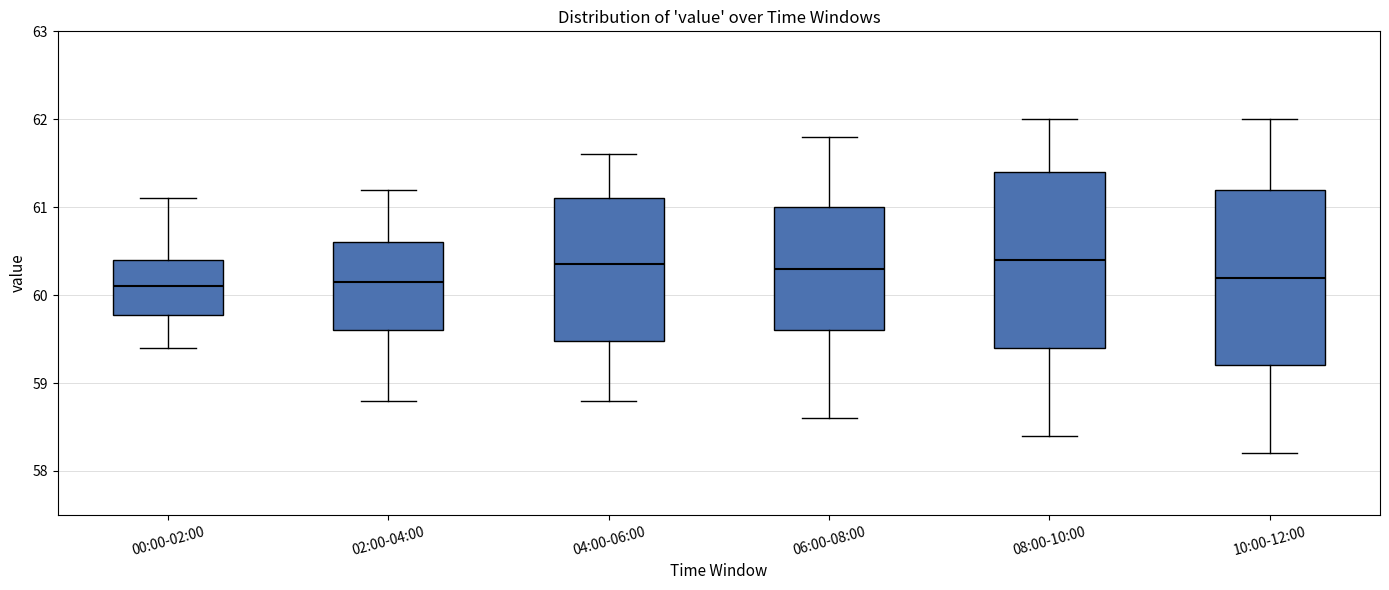

Reading left to right, transcribe this box plot: for each box, give where its median line is, the range the box spans, and where its two whiskers end, as read against the y-axis. The values are not printed on the chart, so give them approximately, as read against the axis.

00:00-02:00: median 60.1, box 59.8 to 60.4, whiskers 59.4 to 61.1
02:00-04:00: median 60.2, box 59.6 to 60.6, whiskers 58.8 to 61.2
04:00-06:00: median 60.4, box 59.5 to 61.1, whiskers 58.8 to 61.6
06:00-08:00: median 60.3, box 59.6 to 61.0, whiskers 58.6 to 61.8
08:00-10:00: median 60.4, box 59.4 to 61.4, whiskers 58.4 to 62.0
10:00-12:00: median 60.2, box 59.2 to 61.2, whiskers 58.2 to 62.0